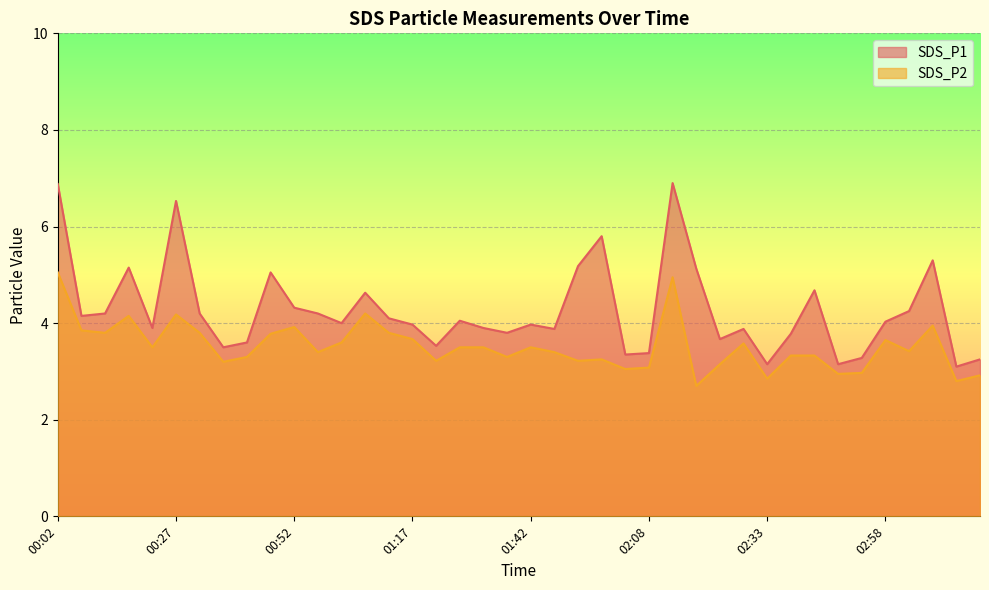

Reading left to right, what are all the values shown in this chart?

SDS_P1: 6.9	4.2	4.2	5.2	3.9	6.5	4.2	3.5	3.6	5.0	4.3	4.2	4.0	4.6	4.1	4.0	3.5	4.0	3.9	3.8	4.0	3.9	5.2	5.8	3.4	3.4	6.9	5.1	3.7	3.9	3.1	3.8	4.7	3.1	3.3	4.0	4.2	5.3	3.1	3.2
SDS_P2: 5.0	3.9	3.8	4.2	3.5	4.2	3.8	3.2	3.3	3.8	3.9	3.4	3.6	4.2	3.8	3.7	3.2	3.5	3.5	3.3	3.5	3.4	3.2	3.2	3.0	3.1	5.0	2.7	3.1	3.6	2.9	3.3	3.3	3.0	3.0	3.6	3.4	4.0	2.8	2.9